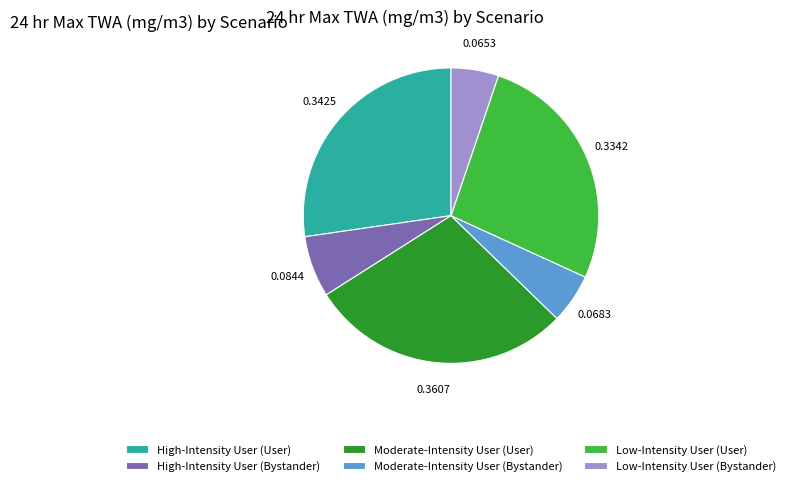

Which slice is the largest?

Moderate-Intensity User (User)